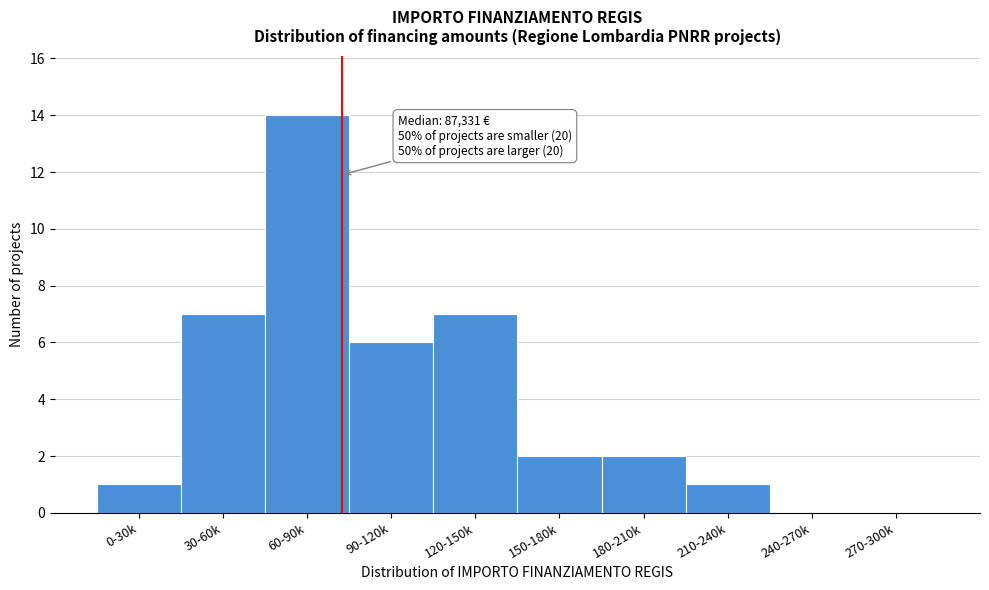

Reading right to left, list all the values displayed in this chart.

270-300k=0	240-270k=0	210-240k=1	180-210k=2	150-180k=2	120-150k=7	90-120k=6	60-90k=14	30-60k=7	0-30k=1